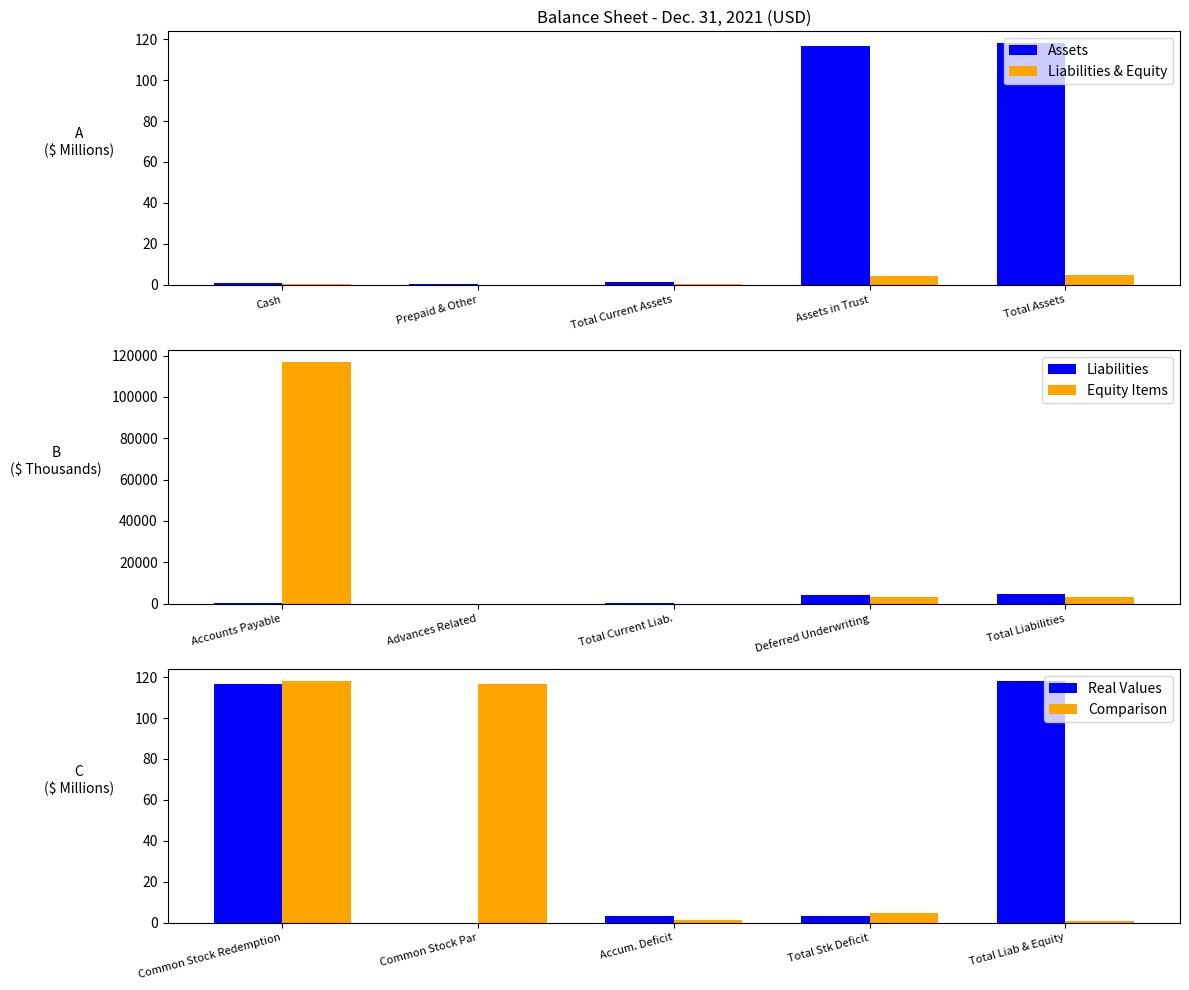

Are the bars grouped side by side (vs. stacked)?

Yes